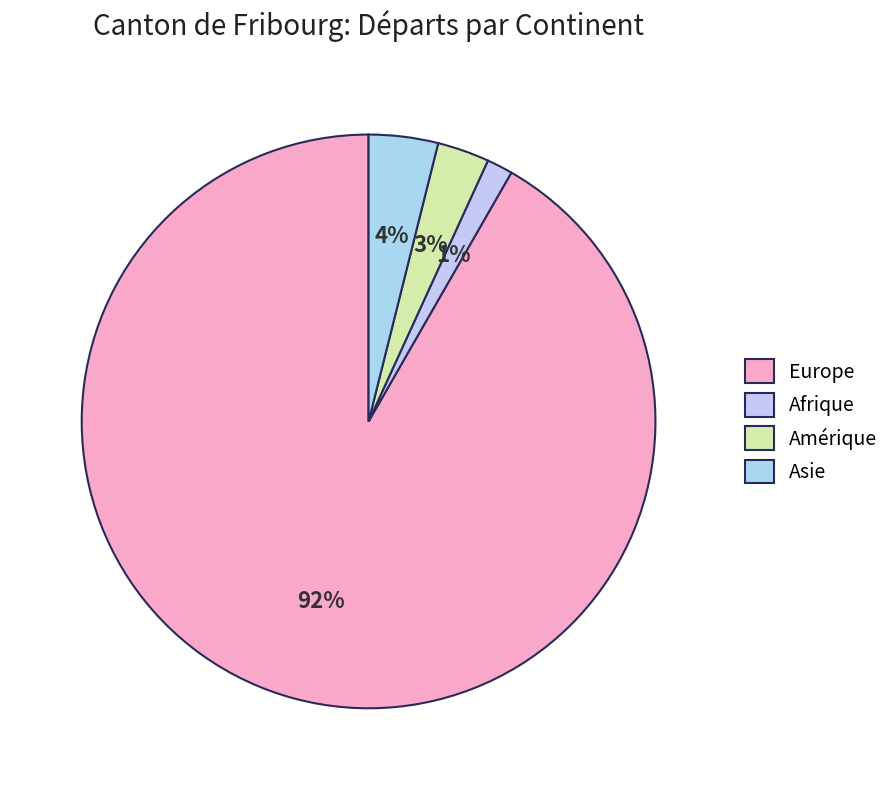

How many segments does this pie chart have?

4